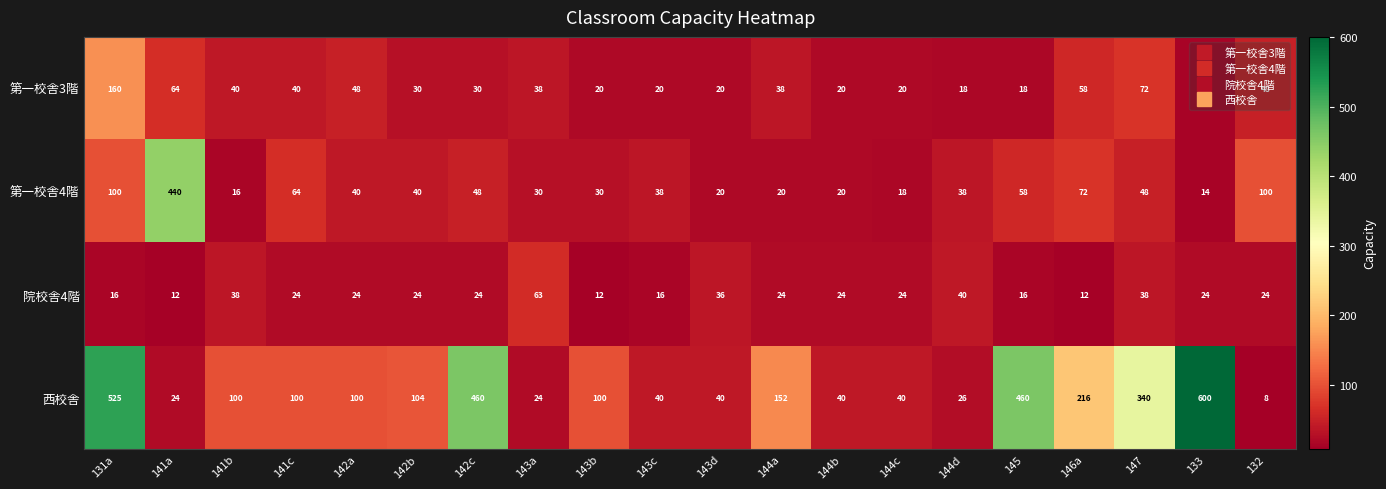

List the series in order of their peak value, highest first.

西校舎, 第一校舎4階, 第一校舎3階, 院校舎4階